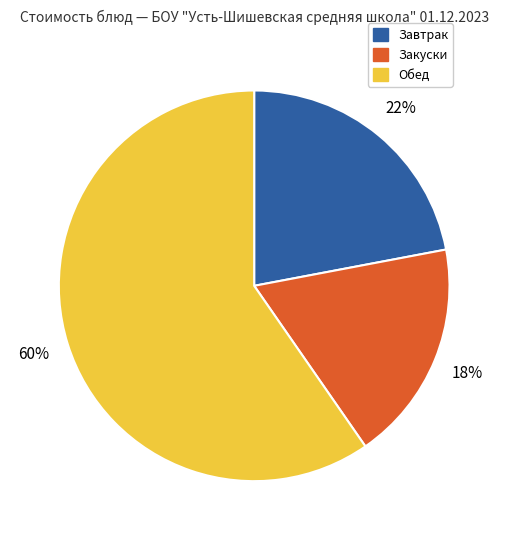

Does any single category account for the majority?

Yes